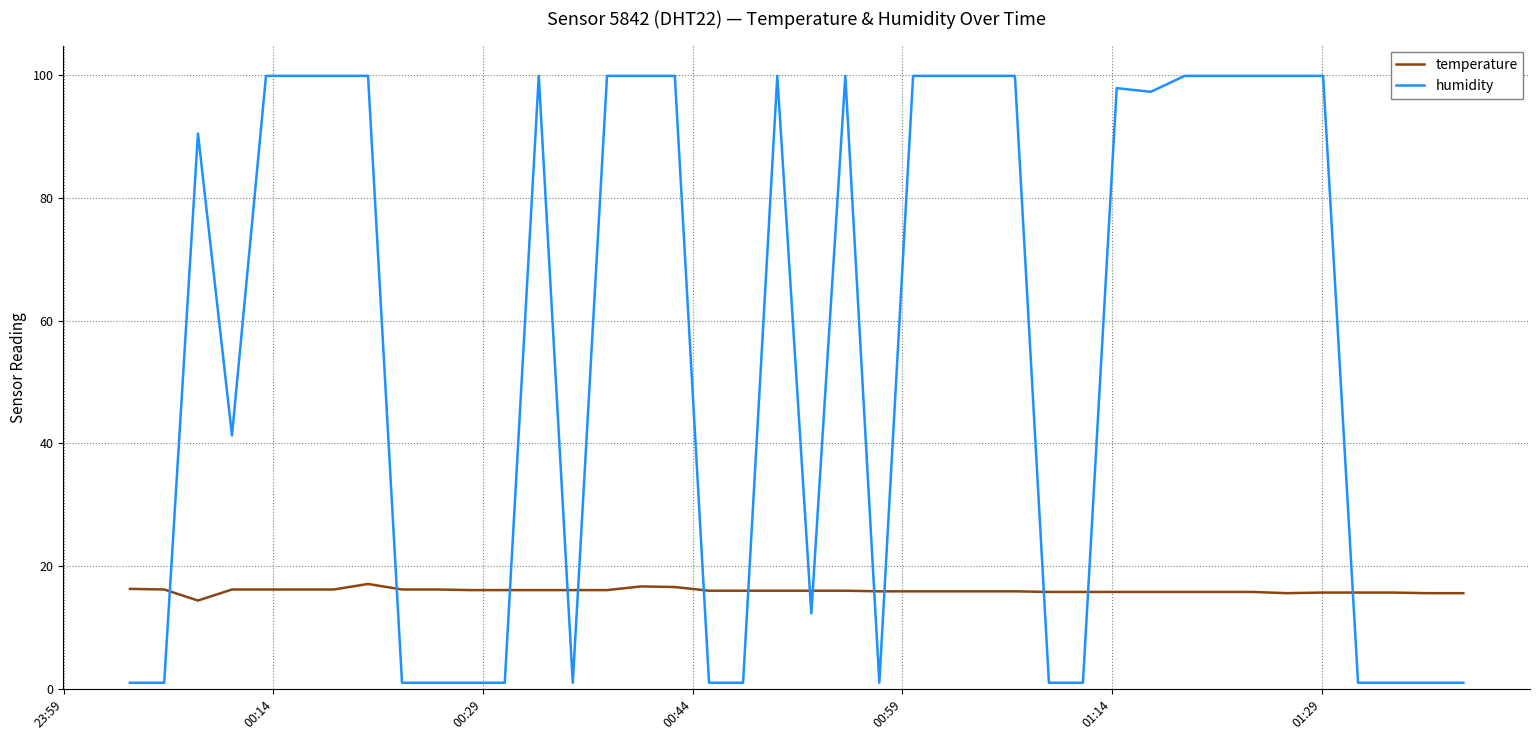

What is the maximum value shown in the chart?

99.9